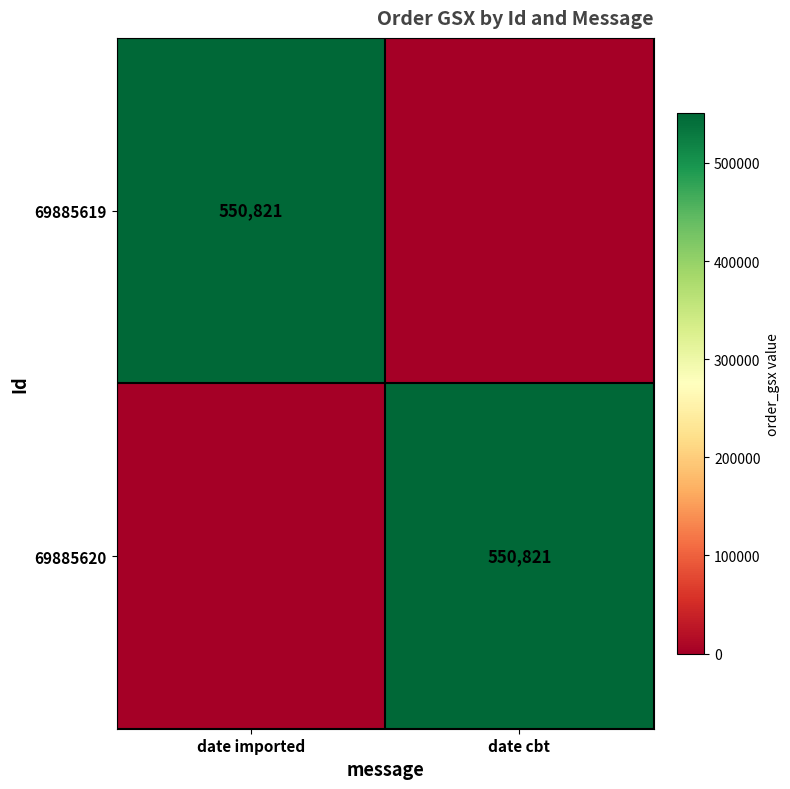

Which label corresponds to the largest value in the chart?

date imported